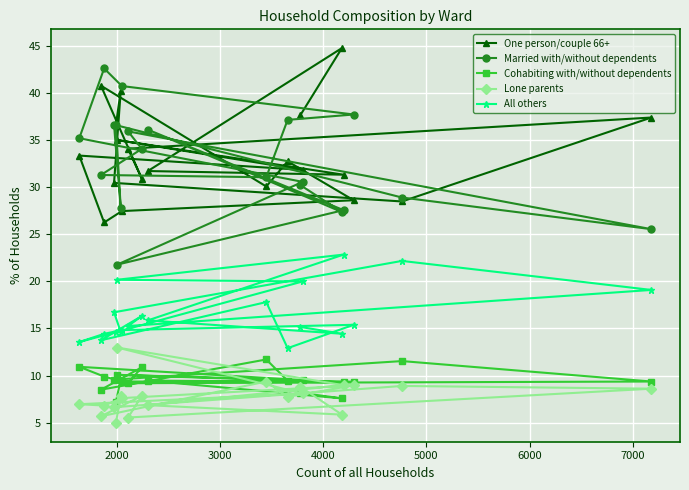

What is the difference between the maximum and minimum values in the Lone parents series?

8.0